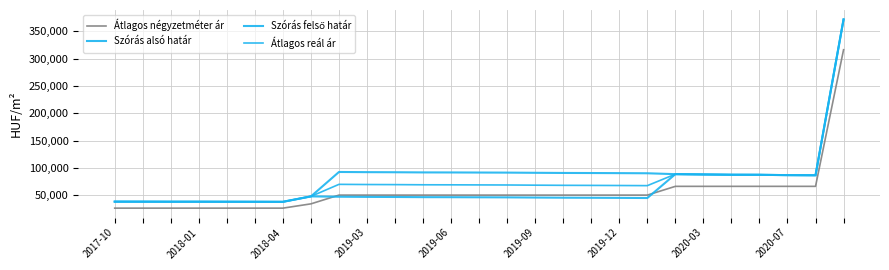

What is the lowest value of the Átlagos négyzetméter ár series?

26818